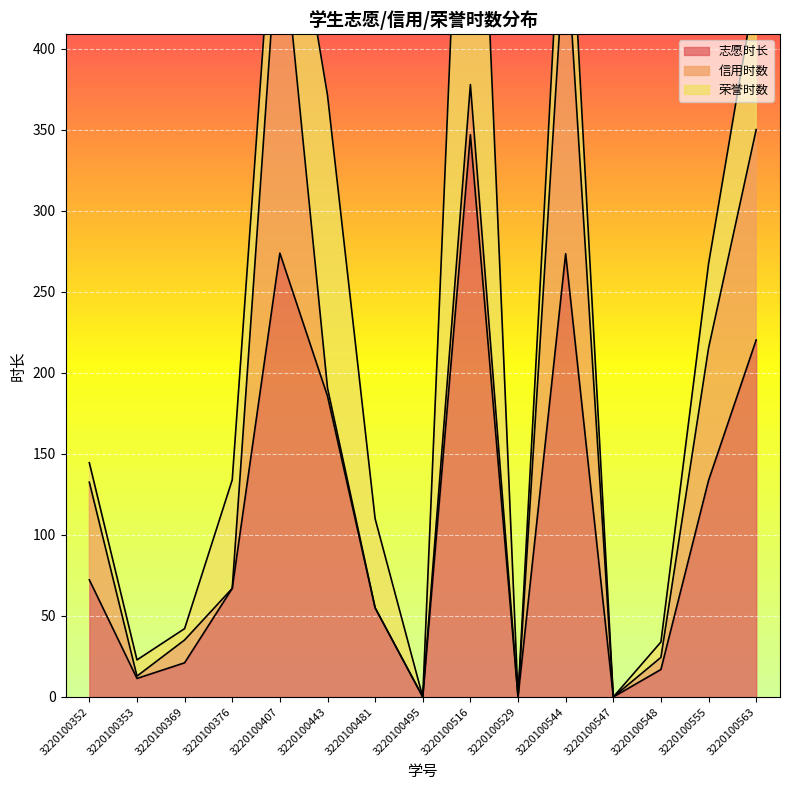

What is the sum of all 荣誉时数 values?

934.7